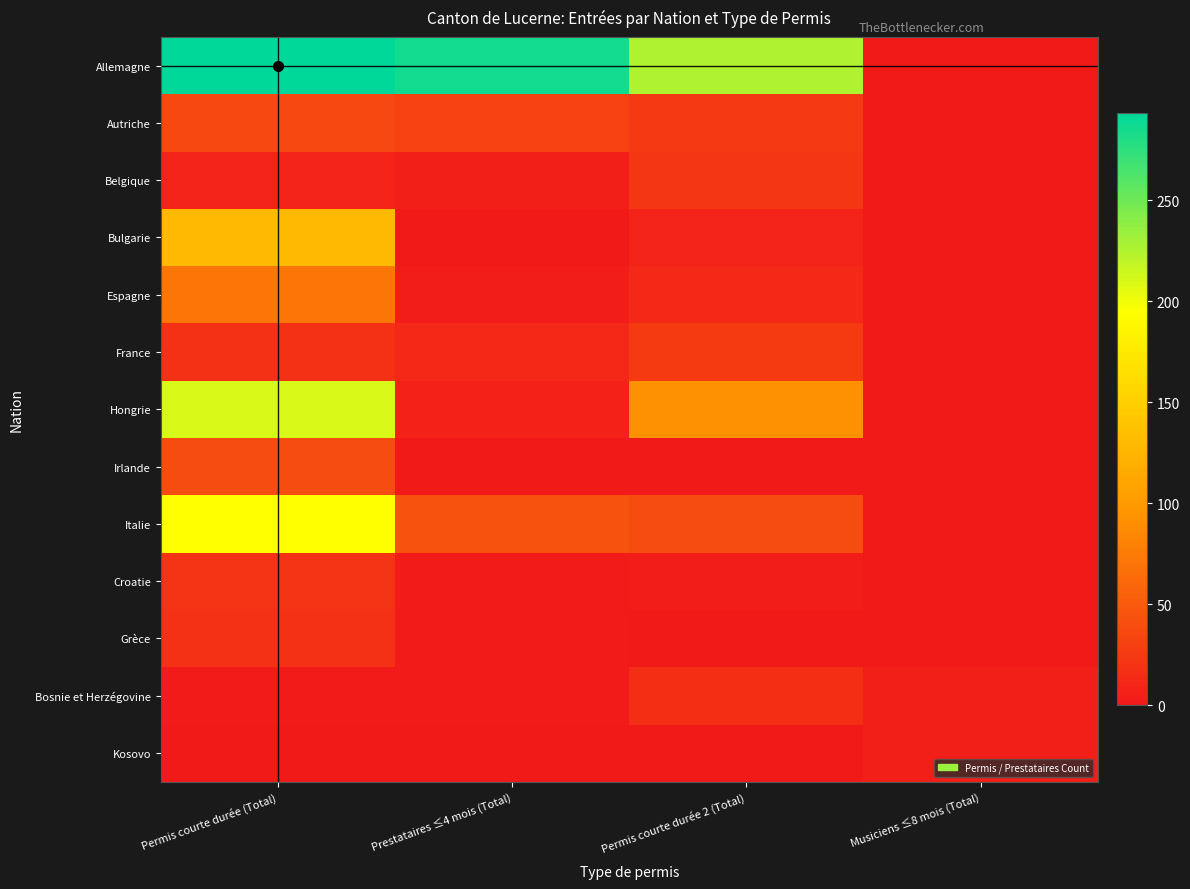

Reading left to right, what are all the values shown in this chart?

Allemagne: Permis courte durée (Total)=293	Prestataires ≤4 mois (Total)=286	Permis courte durée 2 (Total)=226	Musiciens ≤8 mois (Total)=0
Autriche: Permis courte durée (Total)=36	Prestataires ≤4 mois (Total)=32	Permis courte durée 2 (Total)=25	Musiciens ≤8 mois (Total)=0
Belgique: Permis courte durée (Total)=9	Prestataires ≤4 mois (Total)=4	Permis courte durée 2 (Total)=22	Musiciens ≤8 mois (Total)=0
Bulgarie: Permis courte durée (Total)=130	Prestataires ≤4 mois (Total)=0	Permis courte durée 2 (Total)=9	Musiciens ≤8 mois (Total)=0
Espagne: Permis courte durée (Total)=72	Prestataires ≤4 mois (Total)=3	Permis courte durée 2 (Total)=12	Musiciens ≤8 mois (Total)=0
France: Permis courte durée (Total)=19	Prestataires ≤4 mois (Total)=12	Permis courte durée 2 (Total)=26	Musiciens ≤8 mois (Total)=0
Hongrie: Permis courte durée (Total)=210	Prestataires ≤4 mois (Total)=6	Permis courte durée 2 (Total)=92	Musiciens ≤8 mois (Total)=0
Irlande: Permis courte durée (Total)=39	Prestataires ≤4 mois (Total)=0	Permis courte durée 2 (Total)=0	Musiciens ≤8 mois (Total)=0
Italie: Permis courte durée (Total)=195	Prestataires ≤4 mois (Total)=44	Permis courte durée 2 (Total)=40	Musiciens ≤8 mois (Total)=0
Croatie: Permis courte durée (Total)=20	Prestataires ≤4 mois (Total)=2	Permis courte durée 2 (Total)=3	Musiciens ≤8 mois (Total)=0
Grèce: Permis courte durée (Total)=19	Prestataires ≤4 mois (Total)=2	Permis courte durée 2 (Total)=1	Musiciens ≤8 mois (Total)=0
Bosnie et Herzégovine: Permis courte durée (Total)=2	Prestataires ≤4 mois (Total)=2	Permis courte durée 2 (Total)=15	Musiciens ≤8 mois (Total)=4
Kosovo: Permis courte durée (Total)=0	Prestataires ≤4 mois (Total)=0	Permis courte durée 2 (Total)=0	Musiciens ≤8 mois (Total)=4